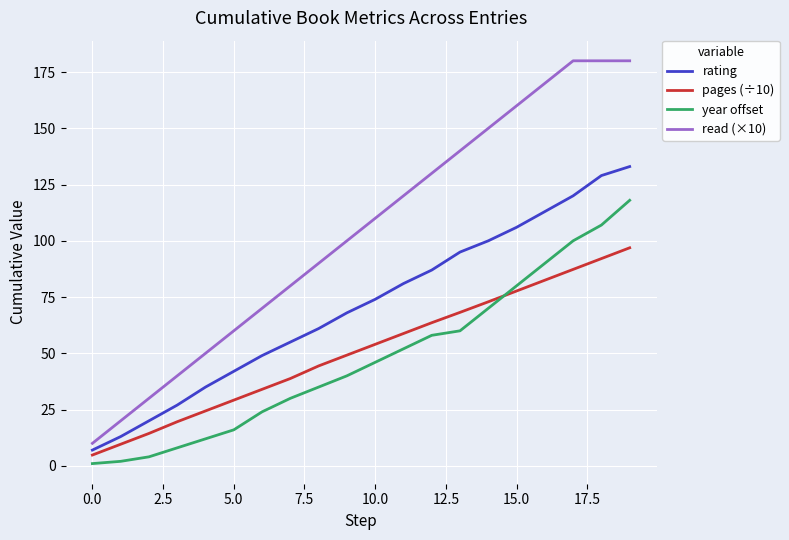

List the series in order of their peak value, lowest first.

pages (÷10), year offset, rating, read (×10)